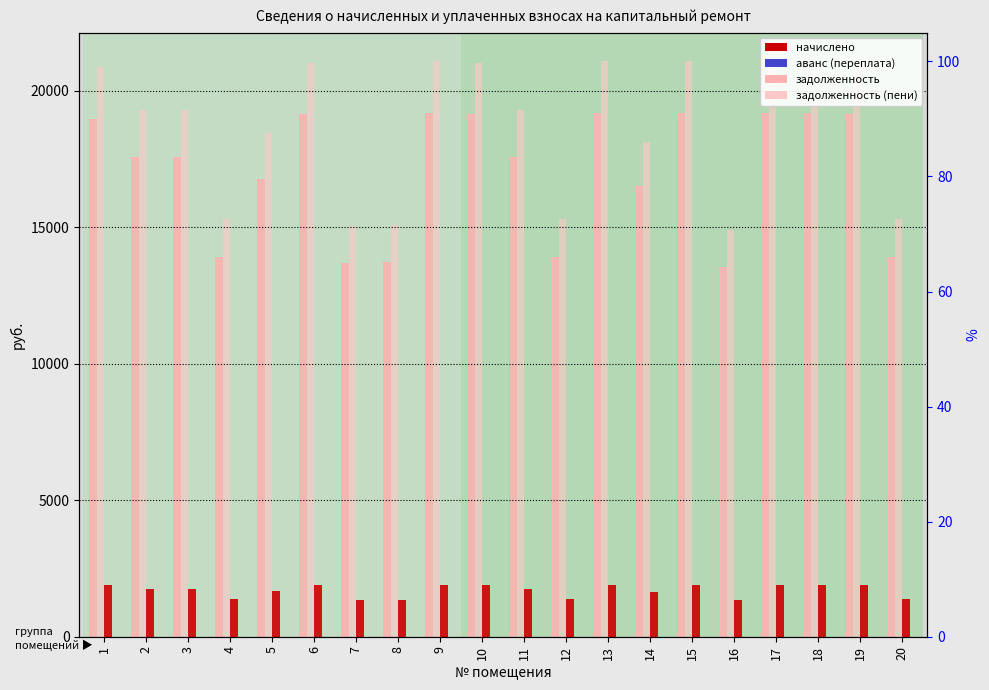

What is the sum of all начислено values?

33836.4